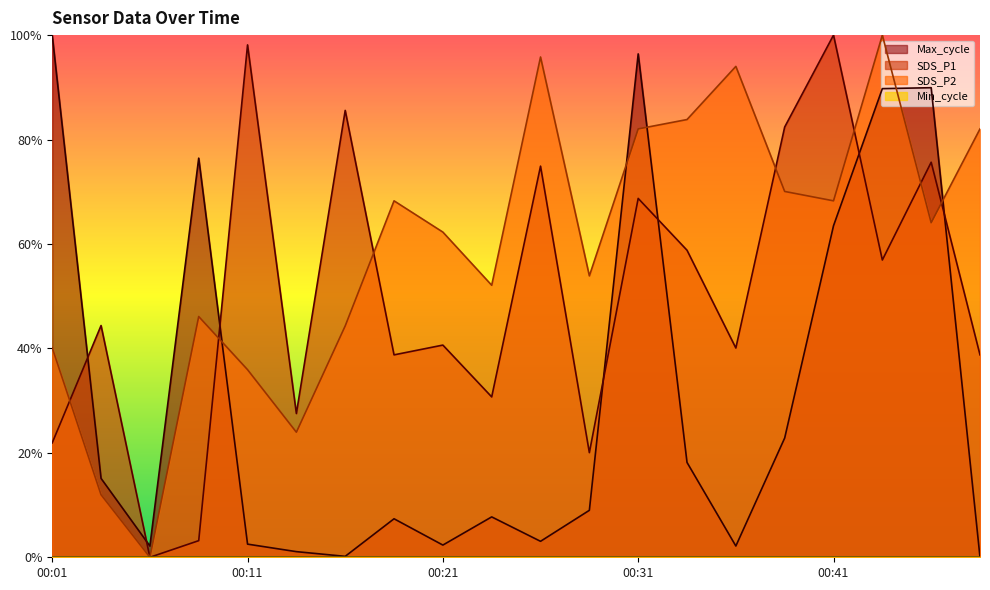

Between which two adjacent categories do Max_cycle and SDS_P1 first intersect?

00:01 and 00:04